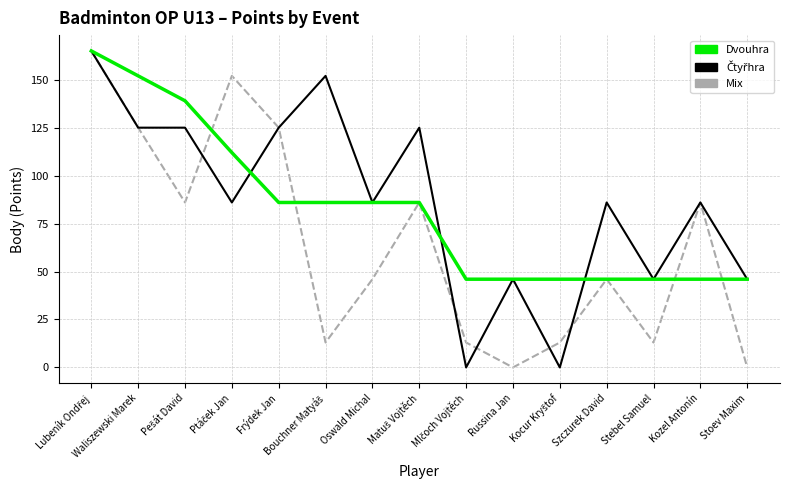

What is the greatest value displayed?

165